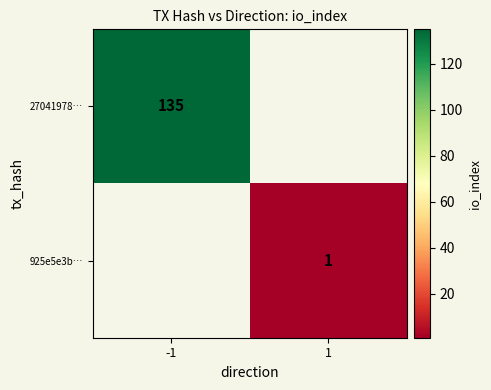

Is it true that 27041978… equals 135 at -1?

True